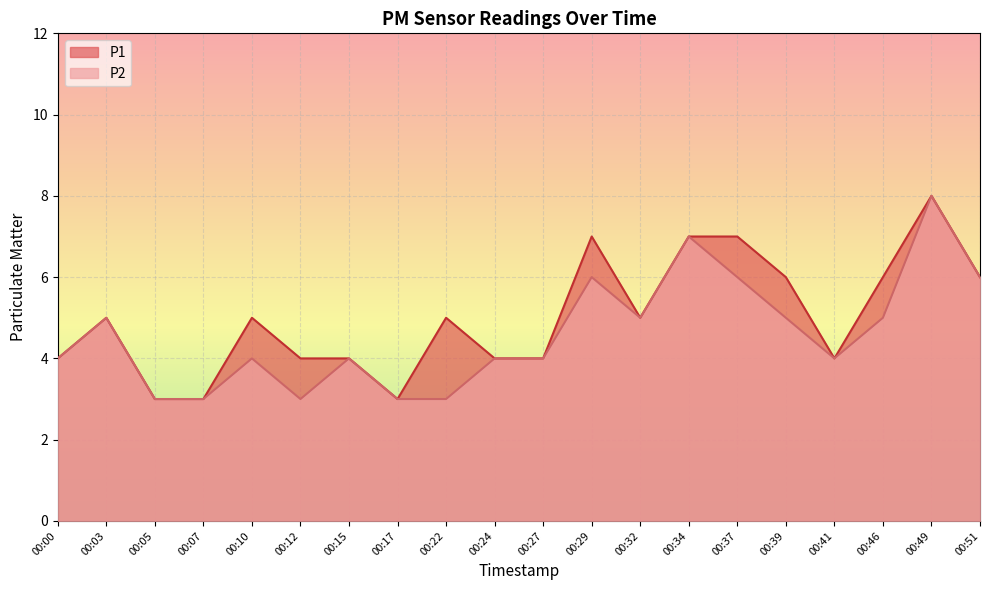

Between 00:24 and 00:49, which is larger?

00:49